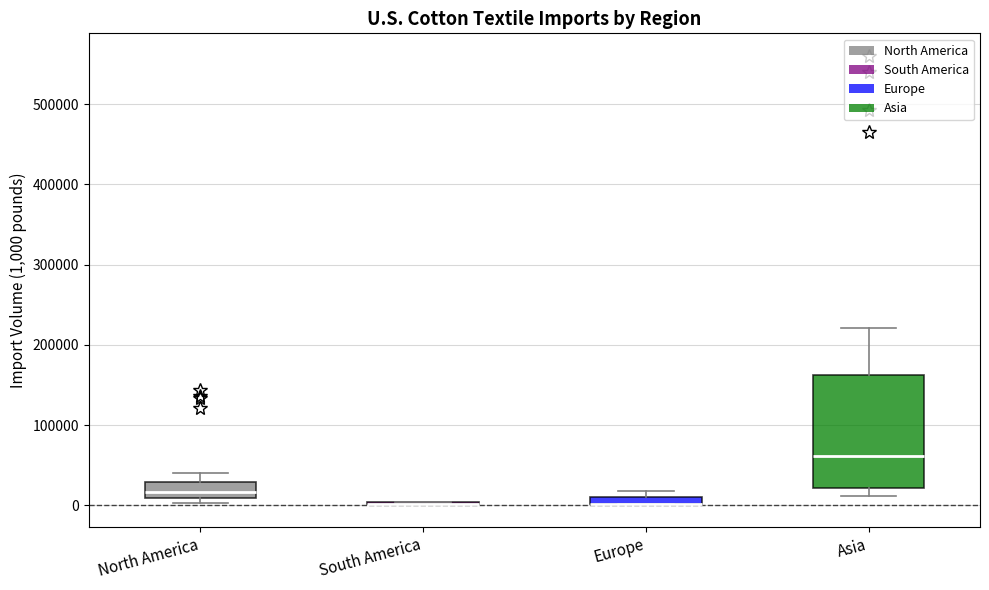

Where is the lower edge of the box for North America on the y-axis? The values are not printed on the chart, so give them approximately, as read against the axis.

10000